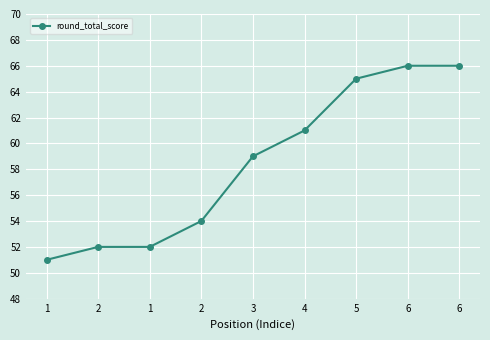

The chart shows a value of 52 at 2. True or false?

True